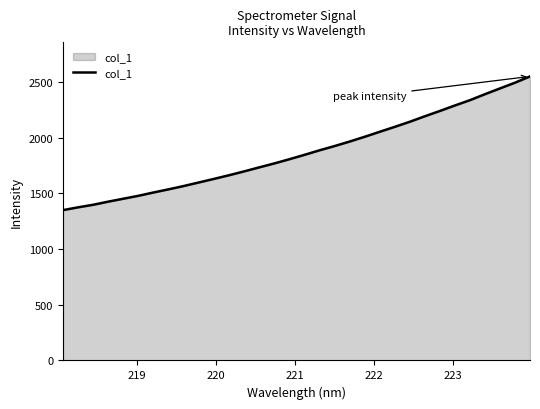

What is the maximum value shown in the chart?

2549.7